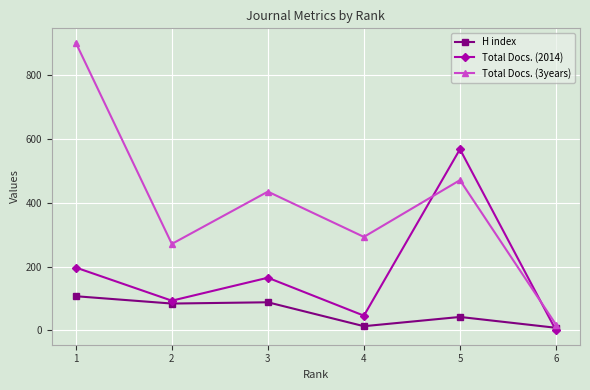

The Total Docs. (2014) series shows 46 at 4. True or false?

True